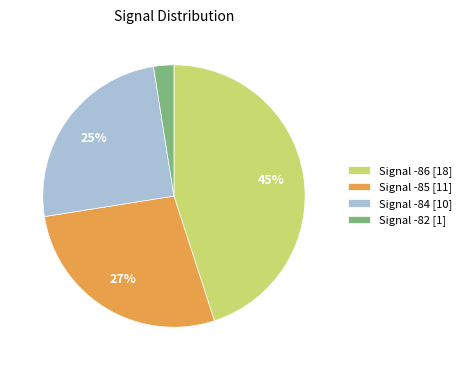

To the nearest percent, what percentage of the pie is Signal -86 [18]?

45%